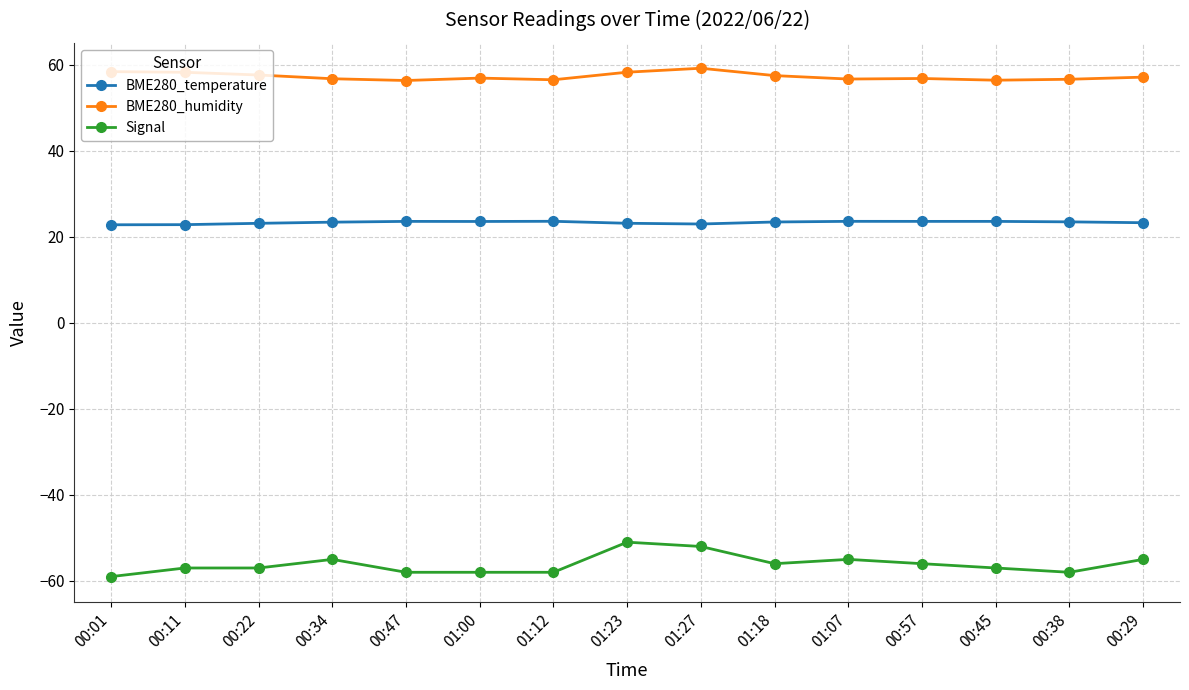

True or false: BME280_humidity and BME280_temperature cross at least once.

False